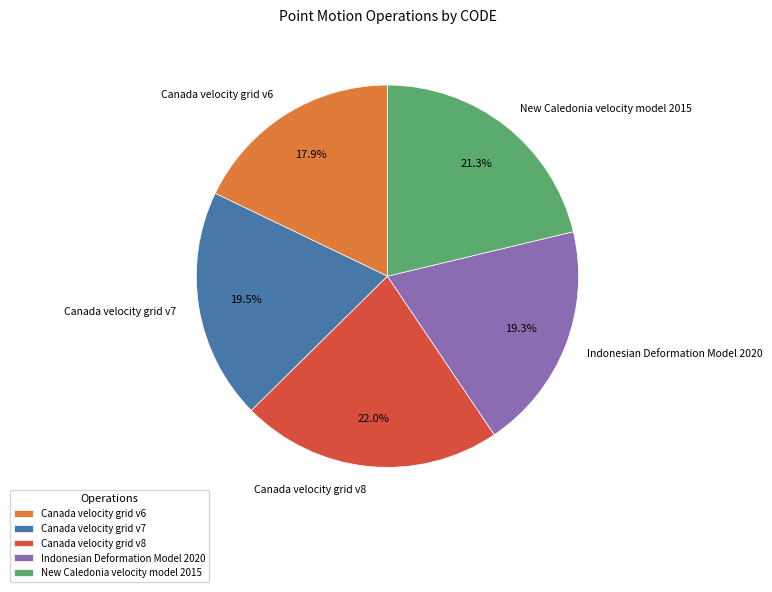

Count the number of slices in the pie.

5